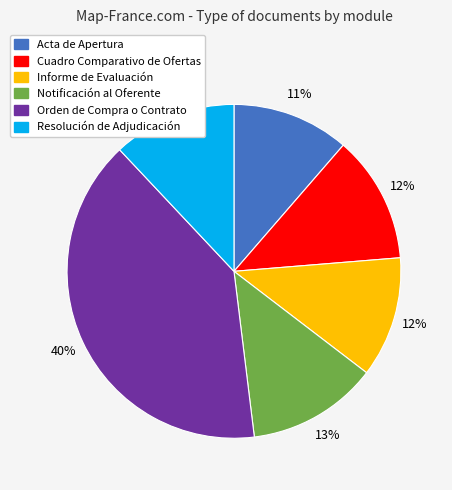

Is it true that Acta de Apertura is 11% of the pie?

True